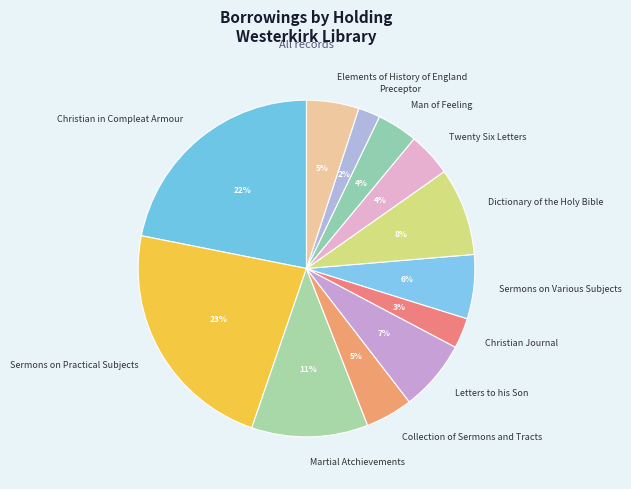

To the nearest percent, what is the difference between the Man of Feeling and Sermons on Practical Subjects slice percentages?

19%